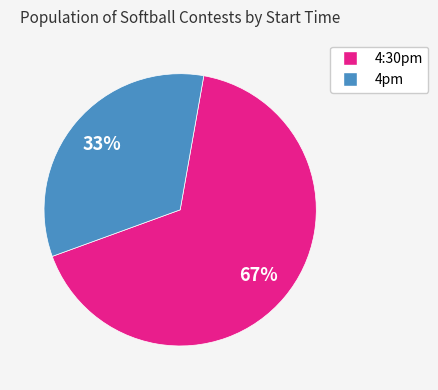

To the nearest percent, what is the average slice percentage?

50%